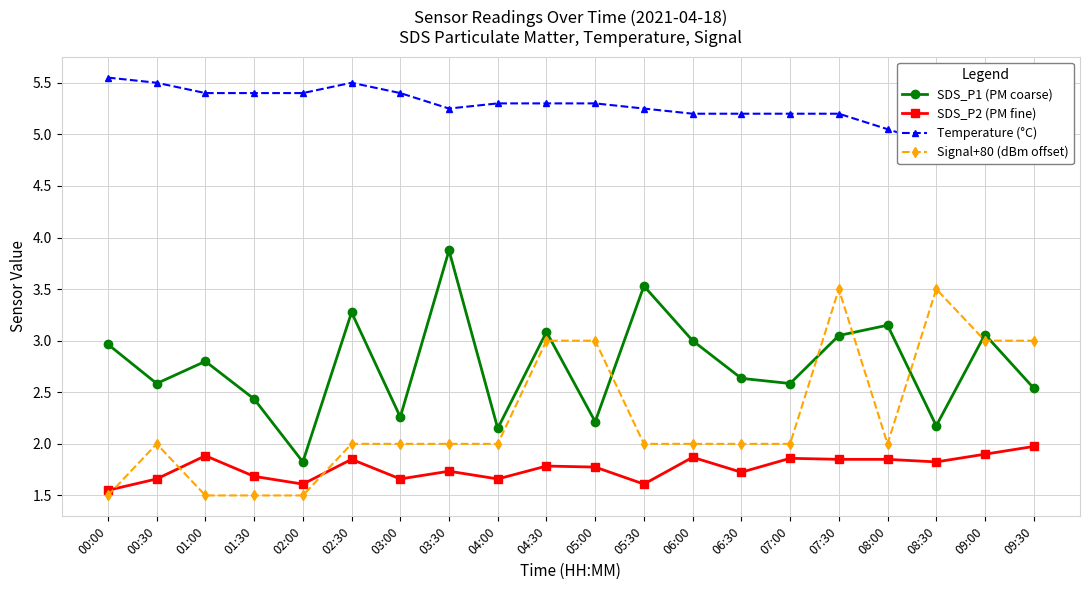

List the series in order of their peak value, highest first.

Temperature (°C), SDS_P1 (PM coarse), Signal+80 (dBm offset), SDS_P2 (PM fine)